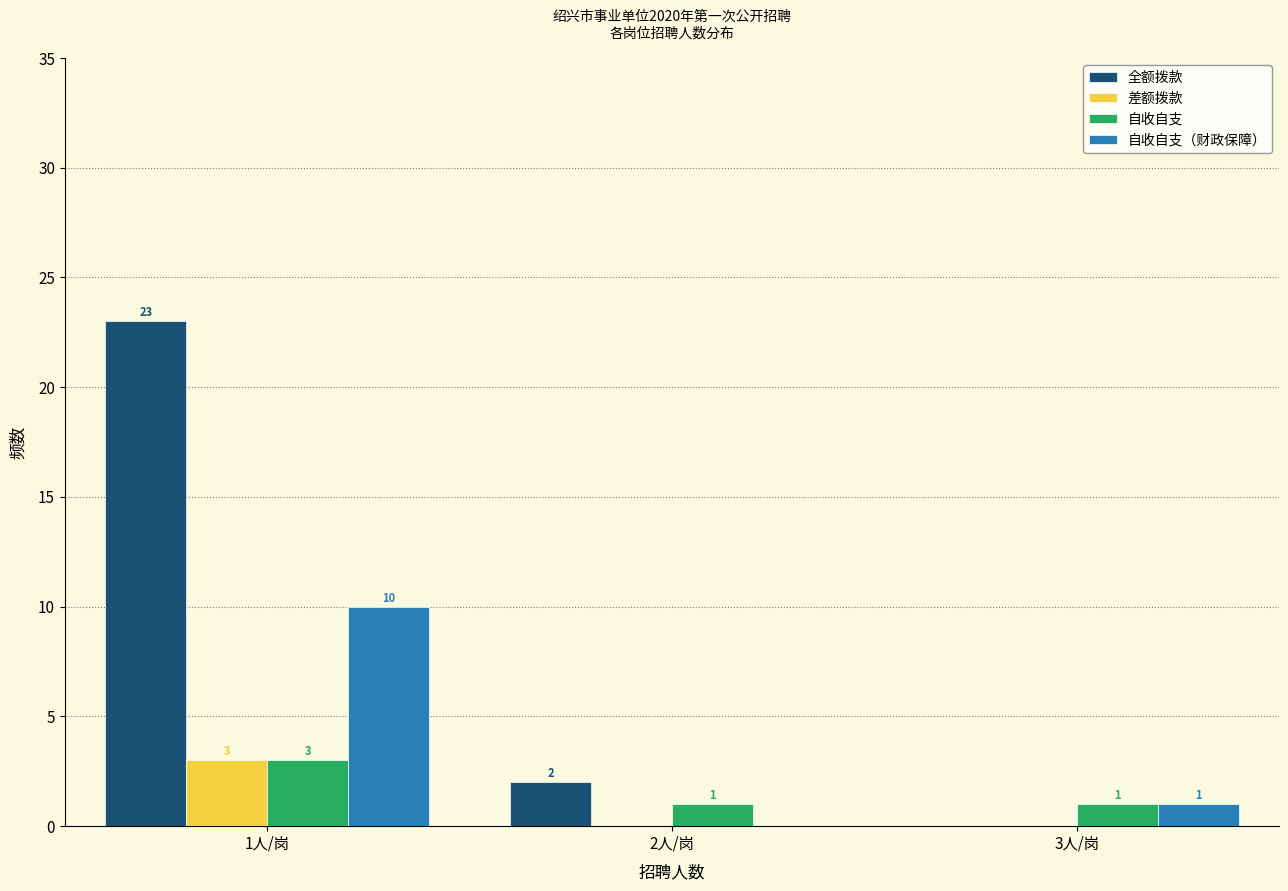

Reading right to left, list all the values displayed in this chart.

全额拨款: 3人/岗=0	2人/岗=2	1人/岗=23
差额拨款: 3人/岗=0	2人/岗=0	1人/岗=3
自收自支: 3人/岗=1	2人/岗=1	1人/岗=3
自收自支（财政保障）: 3人/岗=1	2人/岗=0	1人/岗=10